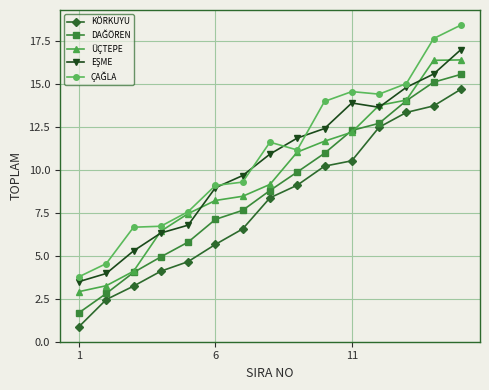

What is the smallest value displayed?

0.9